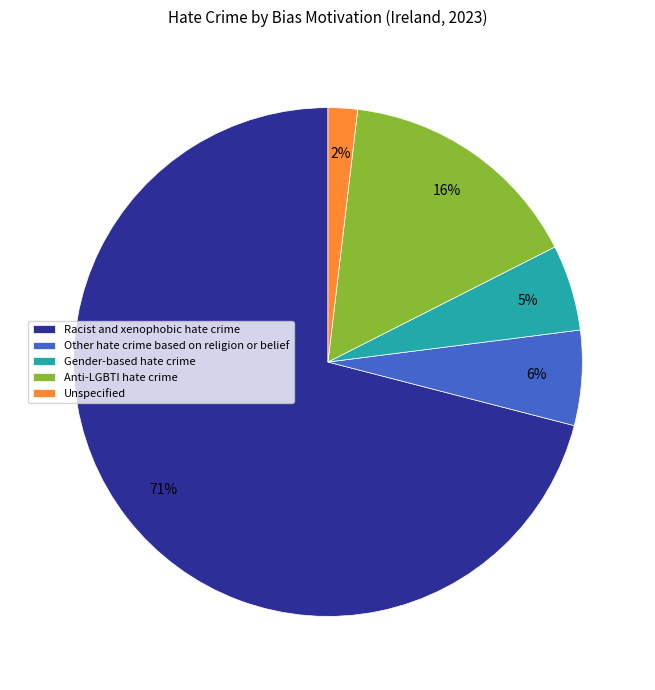

Is it true that Gender-based hate crime is 1% of the pie?

False